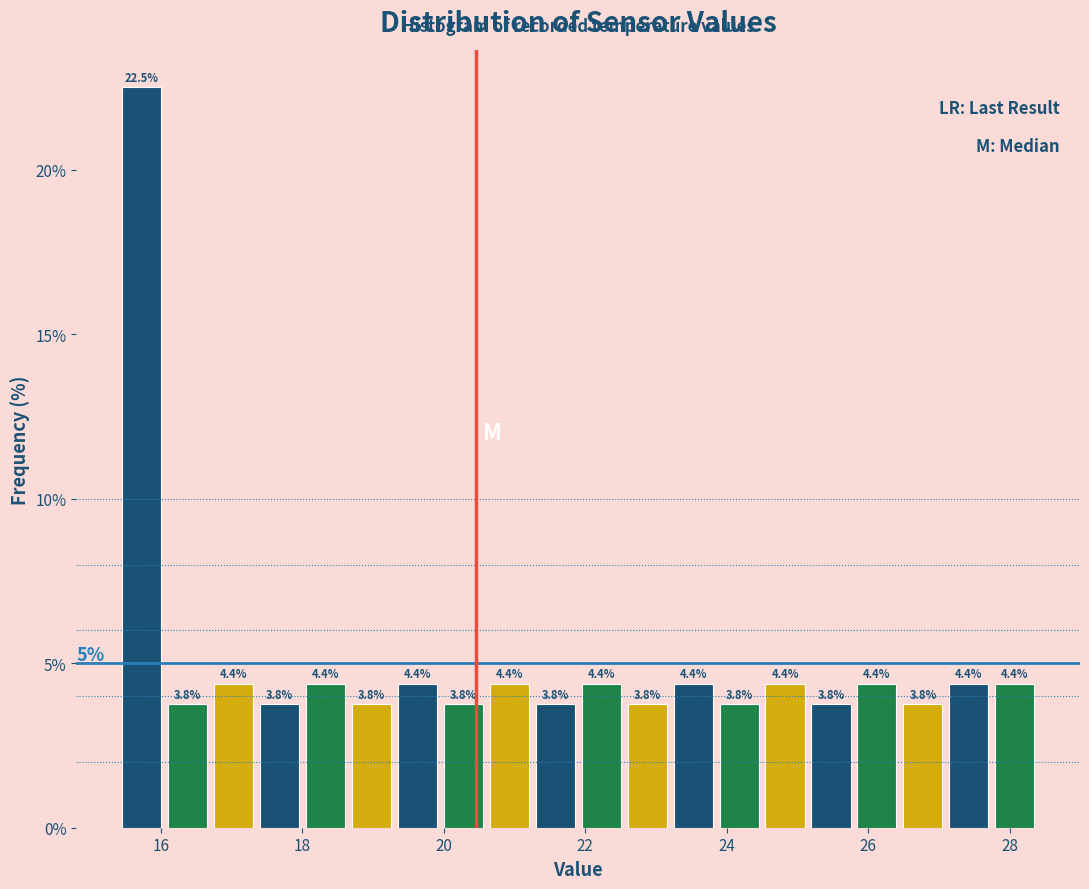

Read against the x-axis, roughly where is the centre of the tallest bar?

15.8